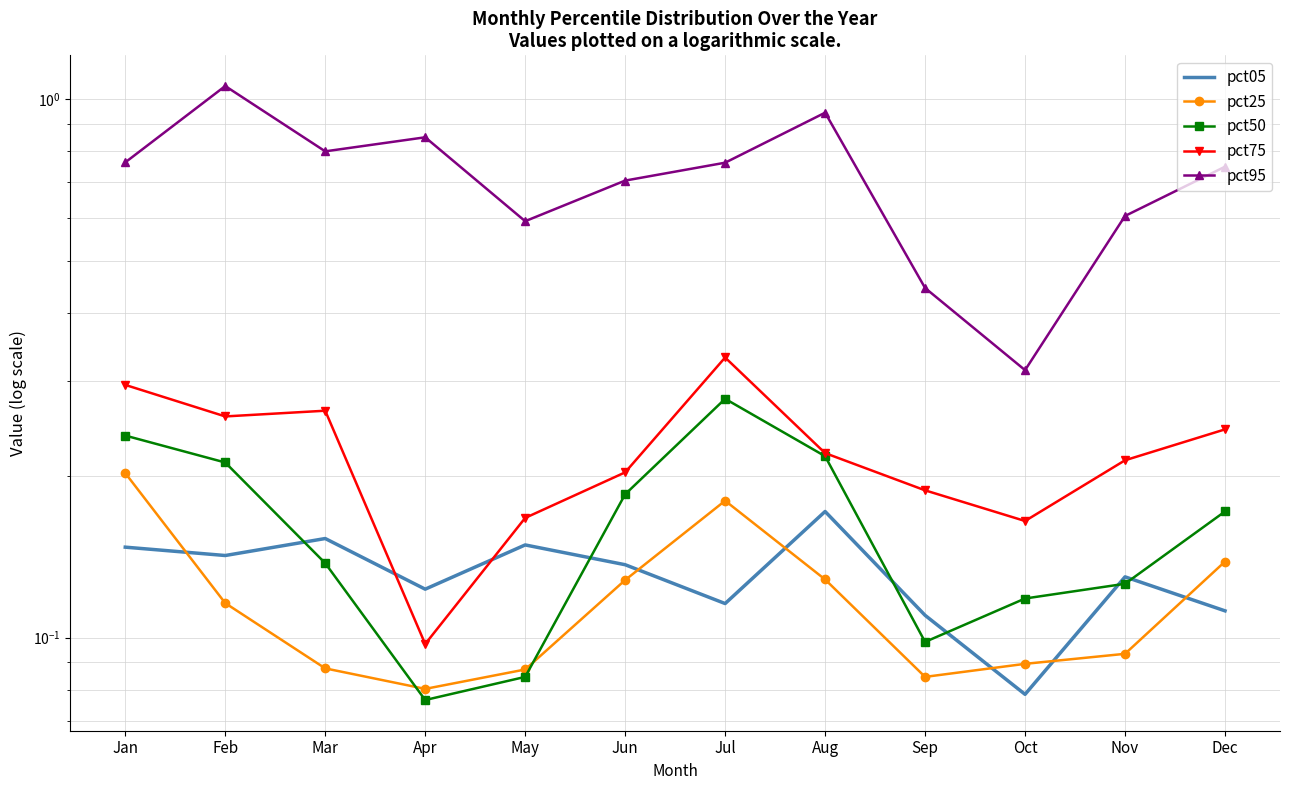

Reading left to right, transcribe all the data shown in this chart.

pct05: 0.1	0.1	0.2	0.1	0.1	0.1	0.1	0.2	0.1	0.1	0.1	0.1
pct25: 0.2	0.1	0.1	0.1	0.1	0.1	0.2	0.1	0.1	0.1	0.1	0.1
pct50: 0.2	0.2	0.1	0.1	0.1	0.2	0.3	0.2	0.1	0.1	0.1	0.2
pct75: 0.3	0.3	0.3	0.1	0.2	0.2	0.3	0.2	0.2	0.2	0.2	0.2
pct95: 0.8	1.1	0.8	0.8	0.6	0.7	0.8	0.9	0.4	0.3	0.6	0.7